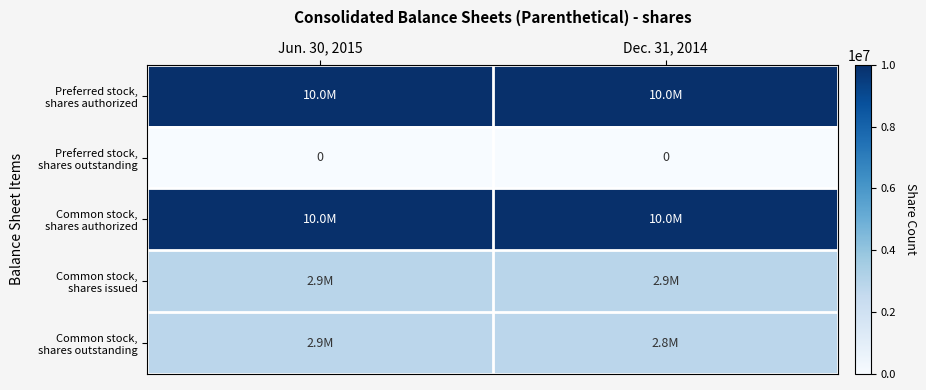

What is the difference between the highest and lowest values at Jun. 30, 2015?

10000000